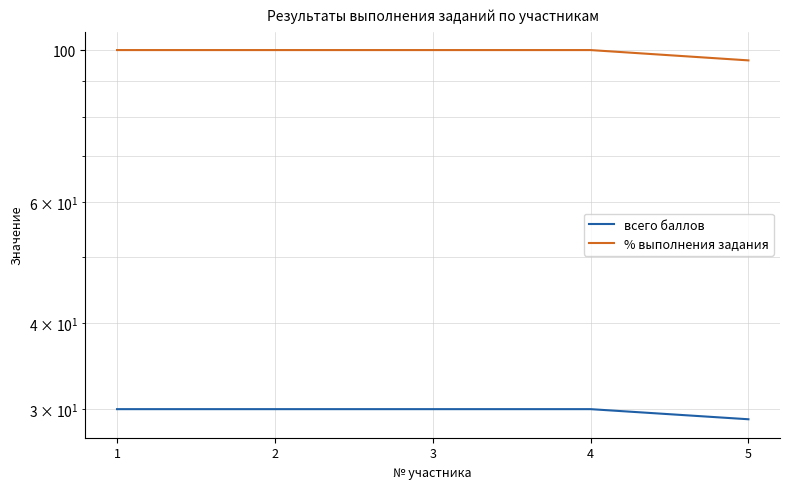

What is the value of the % выполнения задания point at the 5th from the left?

96.6